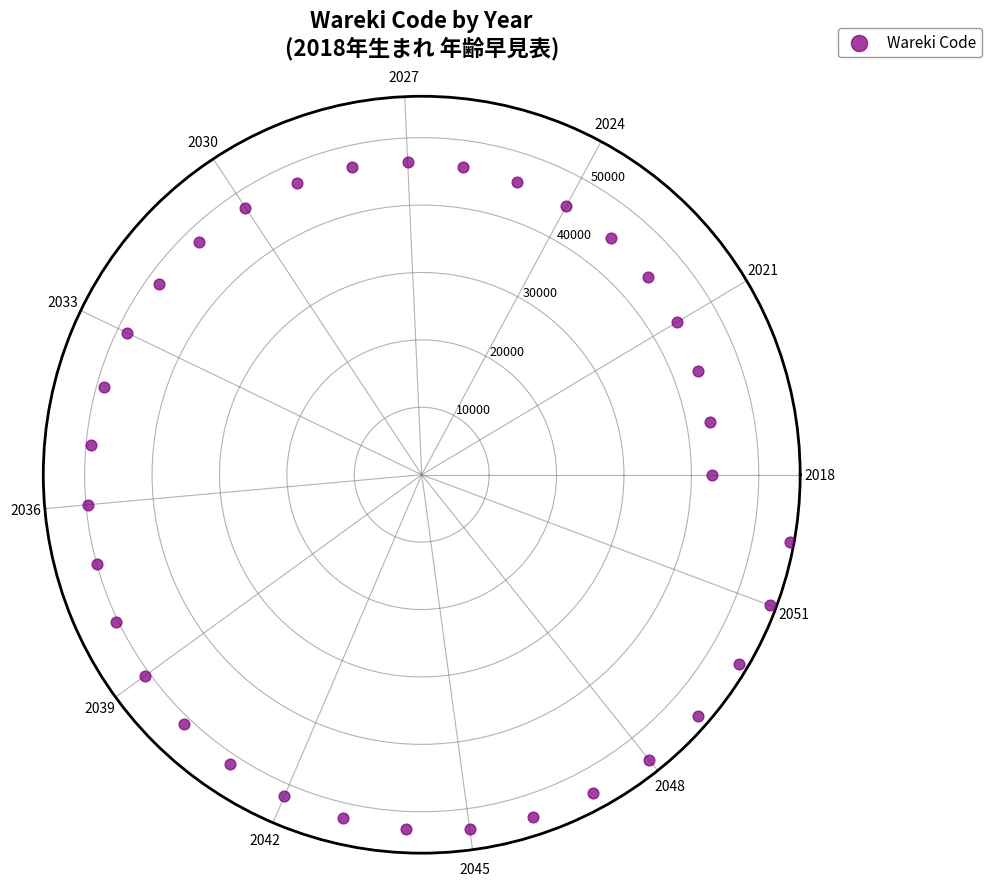

What is the range of Y values (max minus min)?

12418